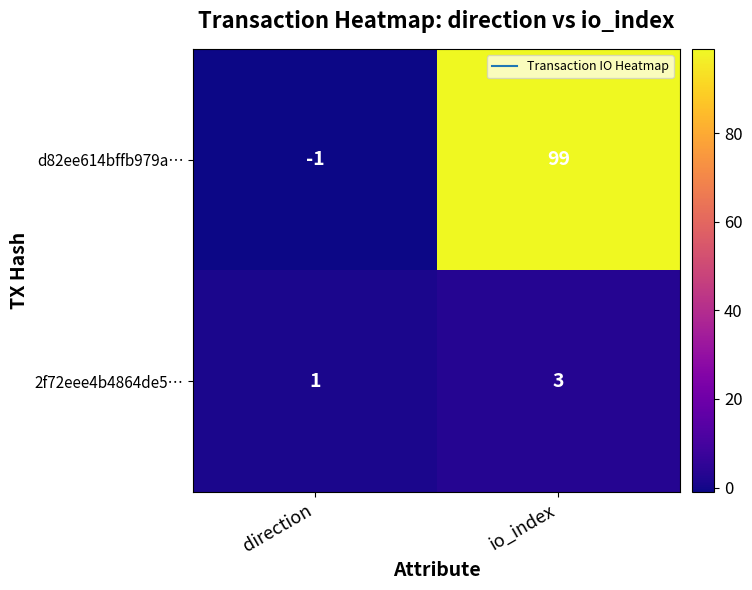

What value does the d82ee614bffb979a… series have at io_index, to the nearest 50?

100